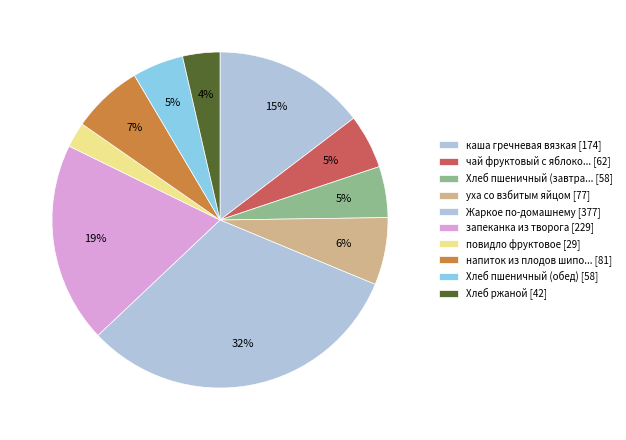

How many slices are in this pie chart?

10